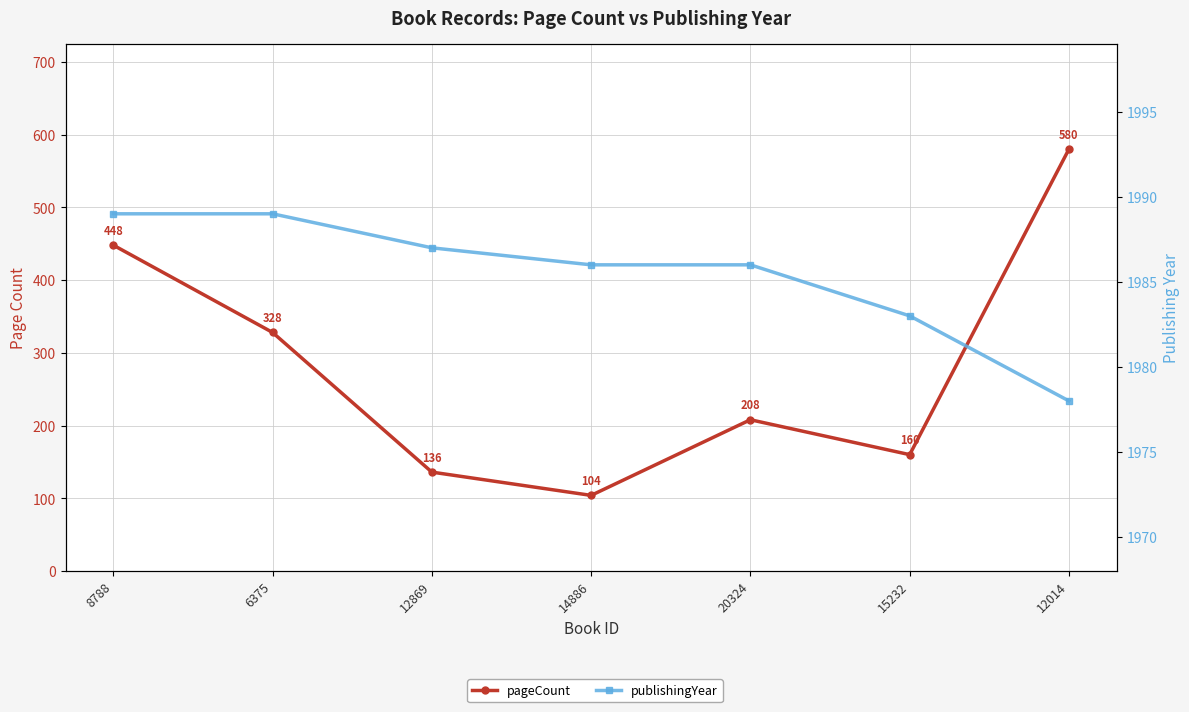

Is this an area chart (filled region under the line)?

No